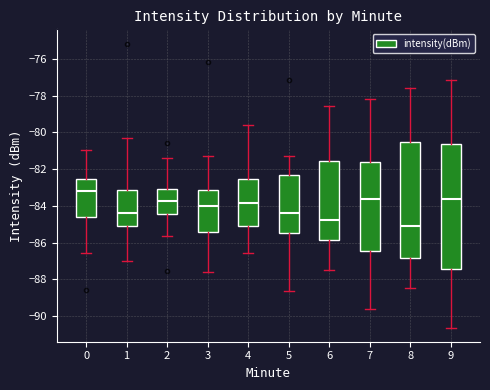

Which box is the tallest, from its lower edge to its upper edge?

9